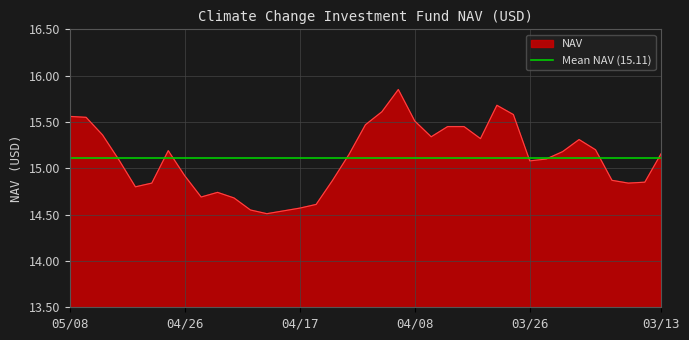

Reading right to left, what are all the values shown in this chart?

03/13=15.2	03/14=14.8	03/15=14.8	03/19=14.9	03/20=15.2	03/21=15.3	03/22=15.2	03/25=15.1	03/26=15.1	03/27=15.6	03/28=15.7	04/02=15.3	04/03=15.4	04/04=15.4	04/05=15.3	04/08=15.5	04/09=15.8	04/10=15.6	04/11=15.5	04/12=15.2	04/15=14.9	04/16=14.6	04/17=14.6	04/18=14.5	04/19=14.5	04/22=14.6	04/23=14.7	04/24=14.7	04/25=14.7	04/26=14.9	04/29=15.2	04/30=14.8	05/01=14.8	05/02=15.1	05/03=15.4	05/07=15.6	05/08=15.6